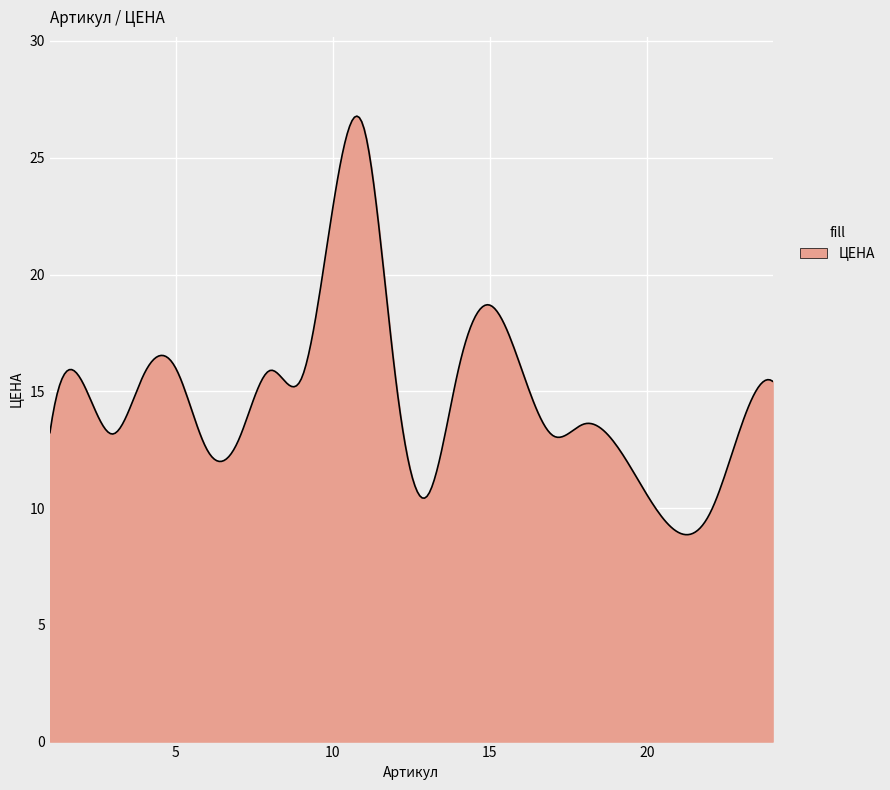

What is the greatest value displayed?

26.8